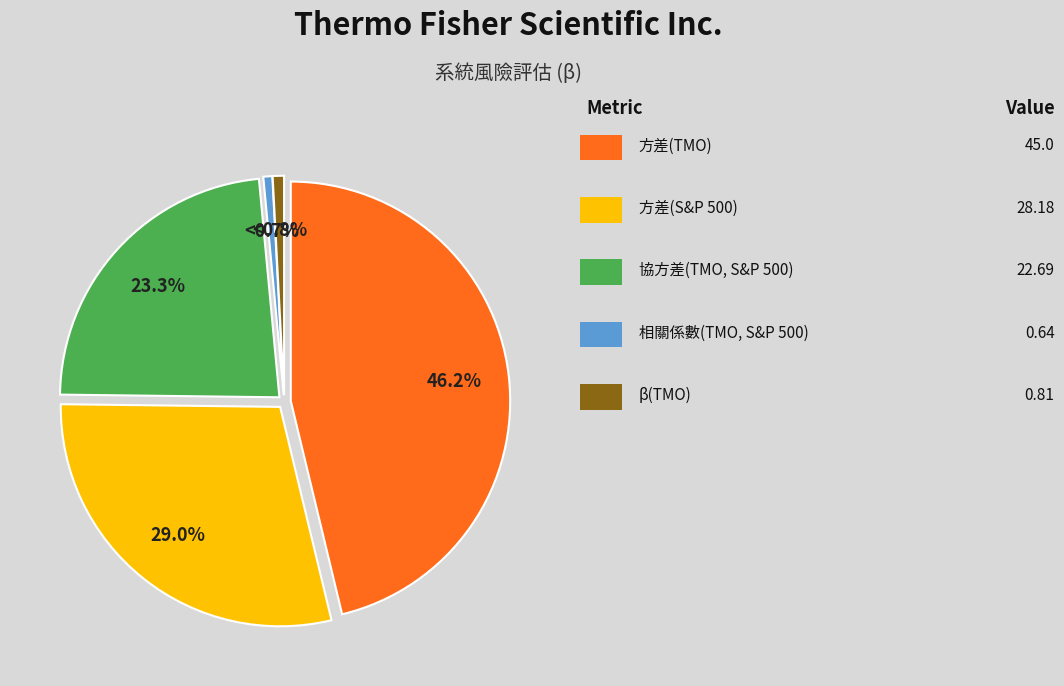

The 方差(S&P 500) slice represents 44% of the pie. True or false?

False